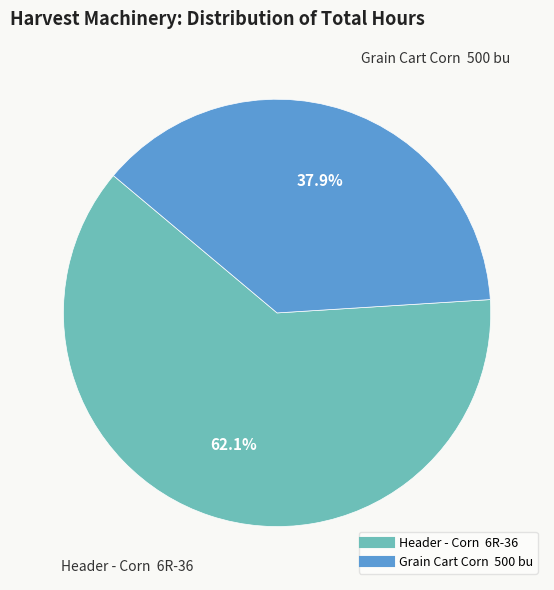

What percentage is NOT represented by Grain Cart Corn 500 bu?

62.1%